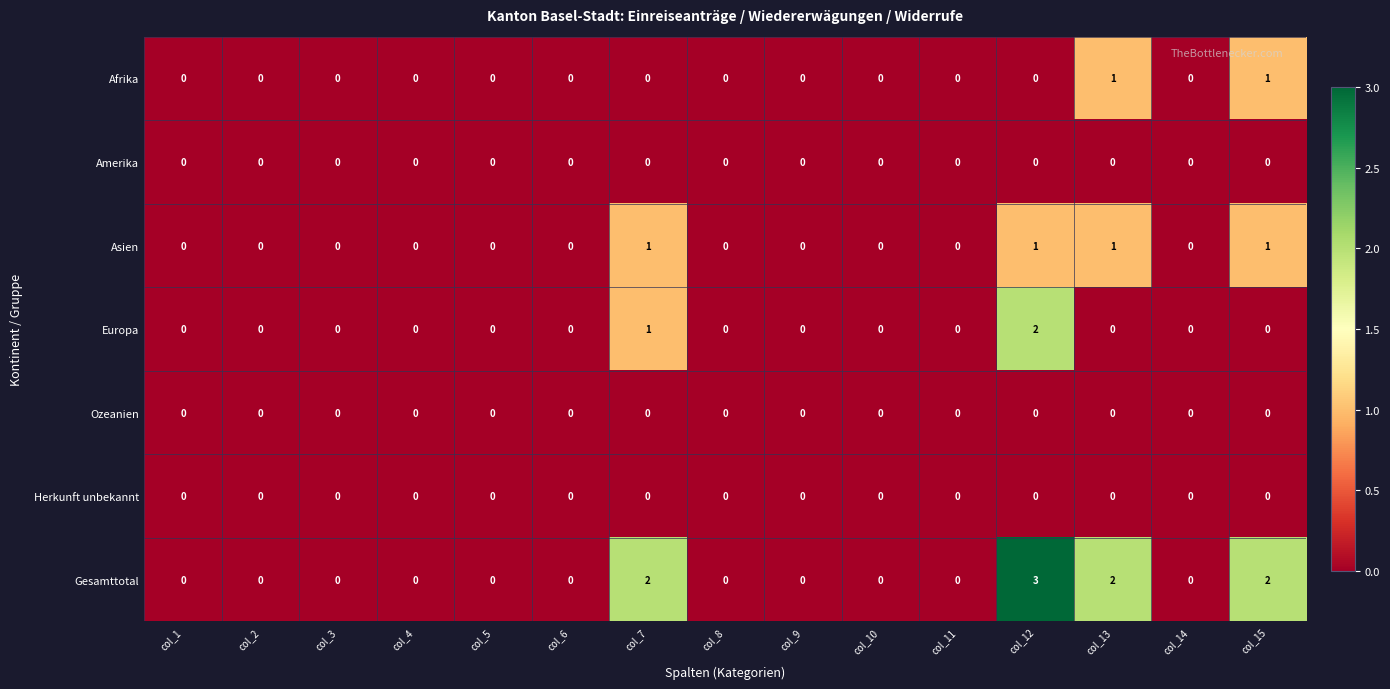

True or false: Europa has a value of 0 at col_11.

True